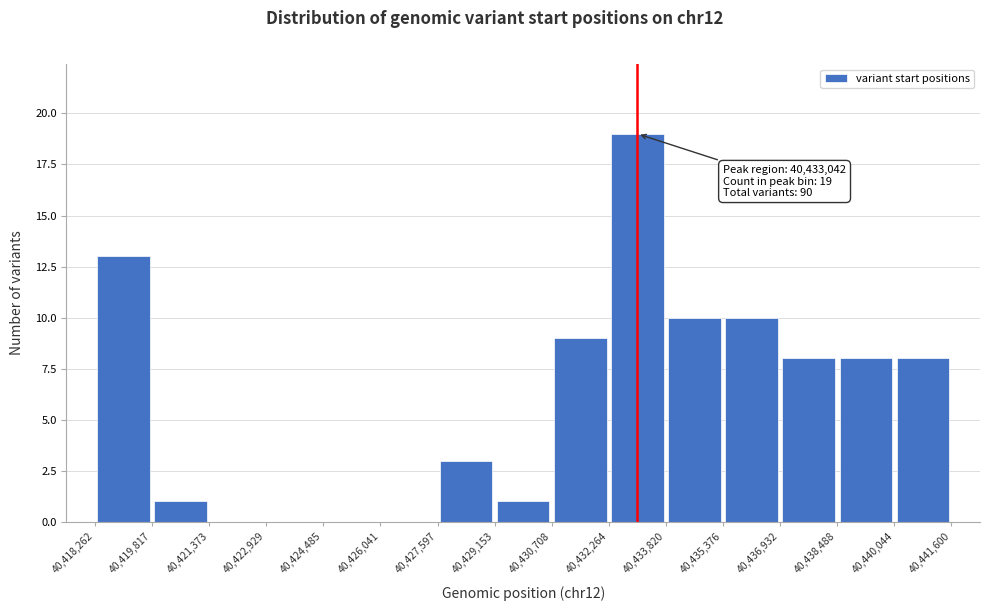

Over which range of the x-axis is the bar tallest?

40,432,264 to 40,433,820